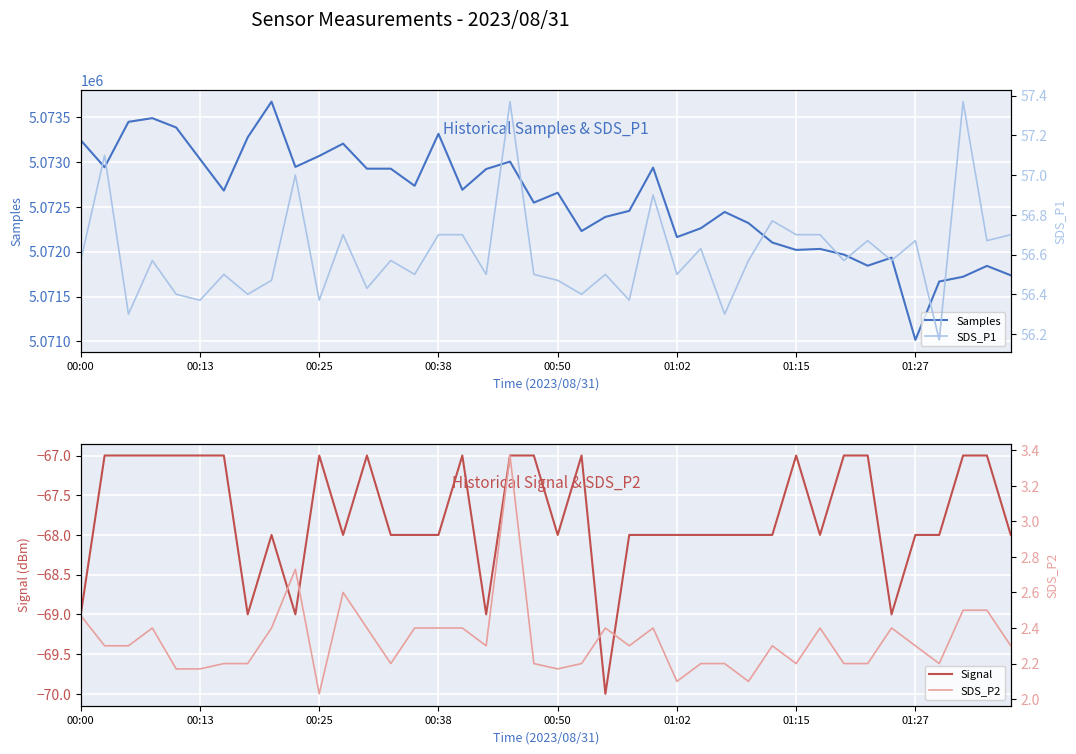

What is the average value of the Samples series?

5072579